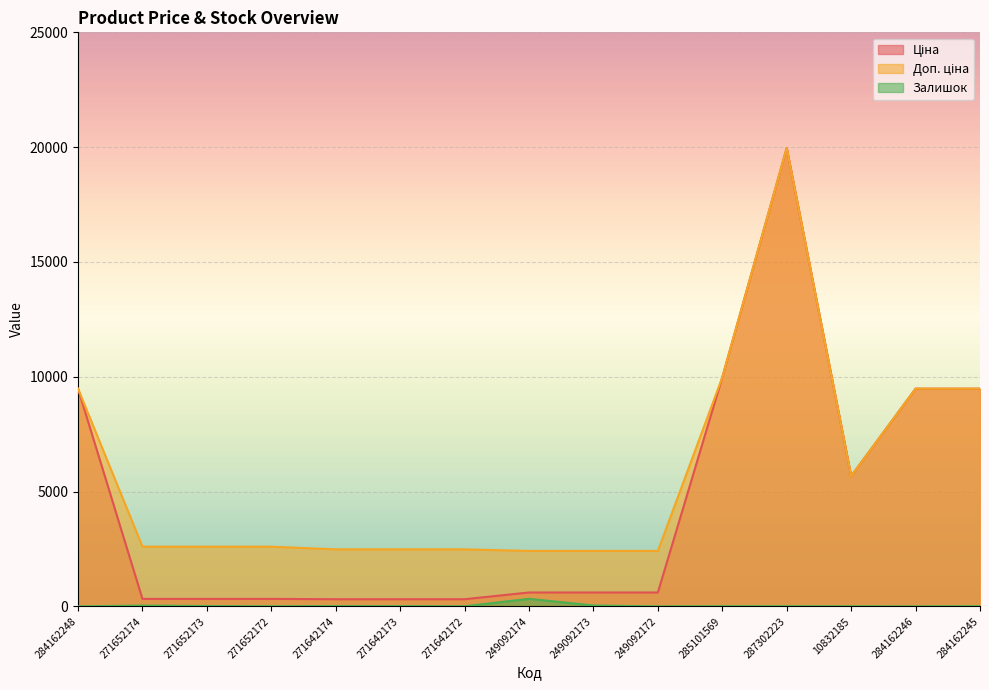

The Доп. ціна series shows 2482.4 at 271642173. True or false?

True